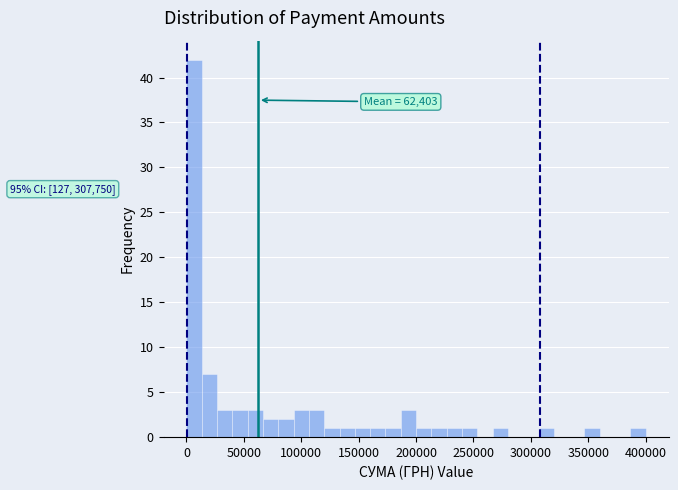

Around what value on the x-axis is the tallest bar? Give the approximate position of its centre, as read against the axis.

5000